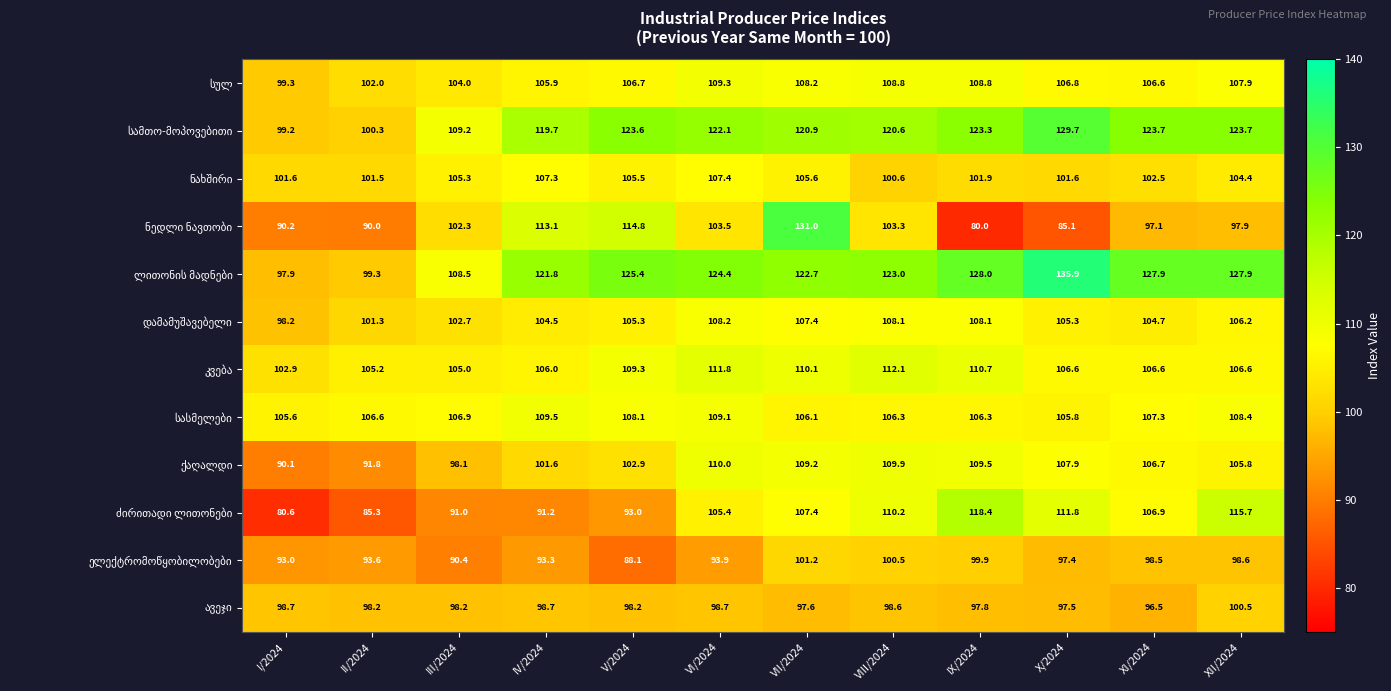

What is the maximum value shown in the chart?

135.9